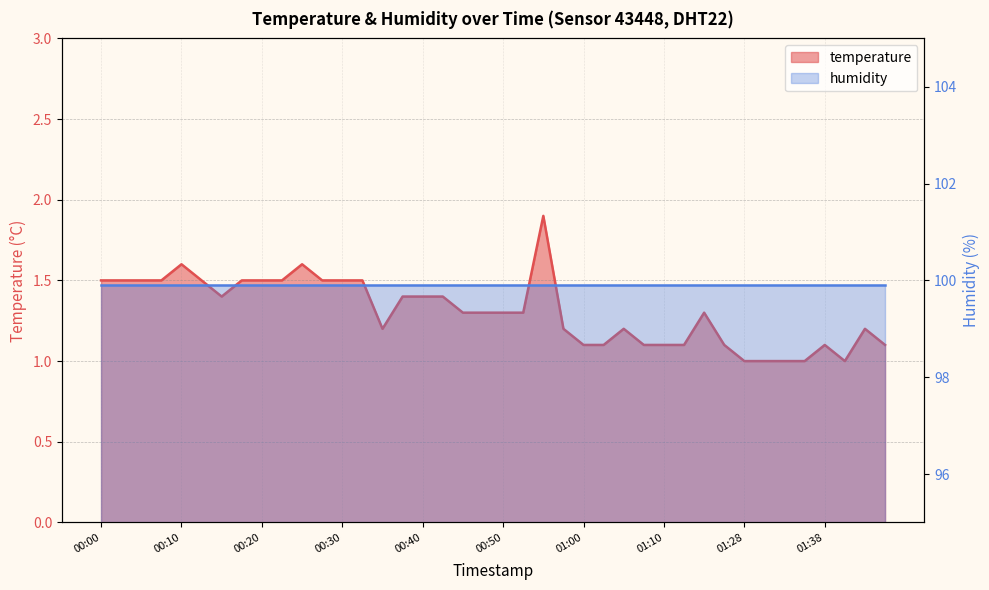

How many points are higher than both their immediate neighbors (excluding endpoints)?

7